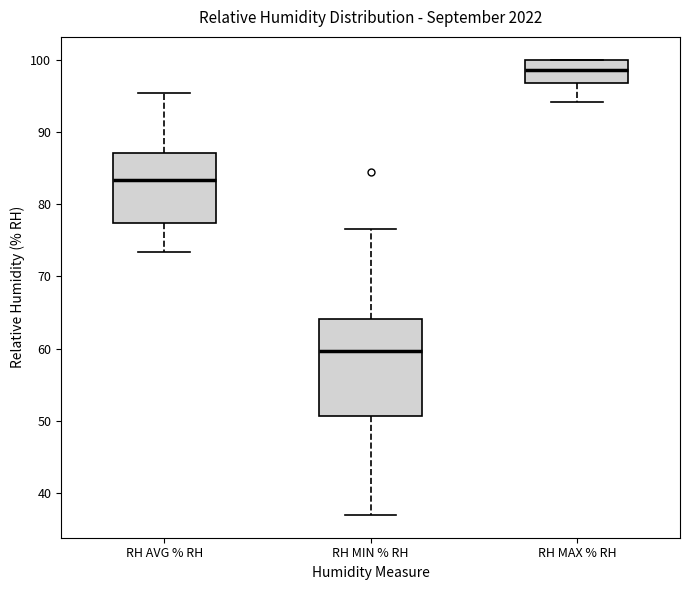

Reading left to right, read every box against the y-axis: the position of its median line, the range the box covers, and the ends of its whiskers. The values are not printed on the chart, so give them approximately, as read against the axis.

RH AVG % RH: median 83, box 77 to 87, whiskers 73 to 95
RH MIN % RH: median 60, box 51 to 64, whiskers 37 to 77
RH MAX % RH: median 99, box 97 to 100, whiskers 94 to 100